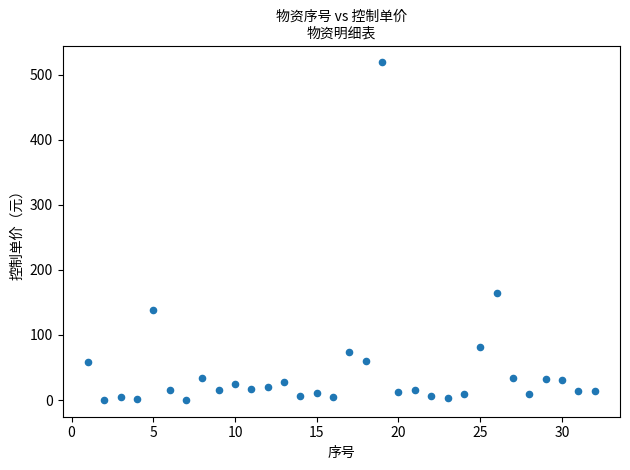

What Y value in the scatter plot is closest to 259?

165.0